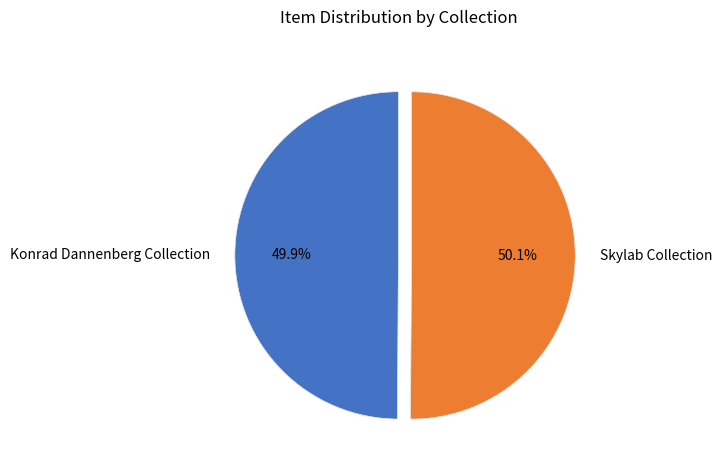

Count the number of slices in the pie.

2